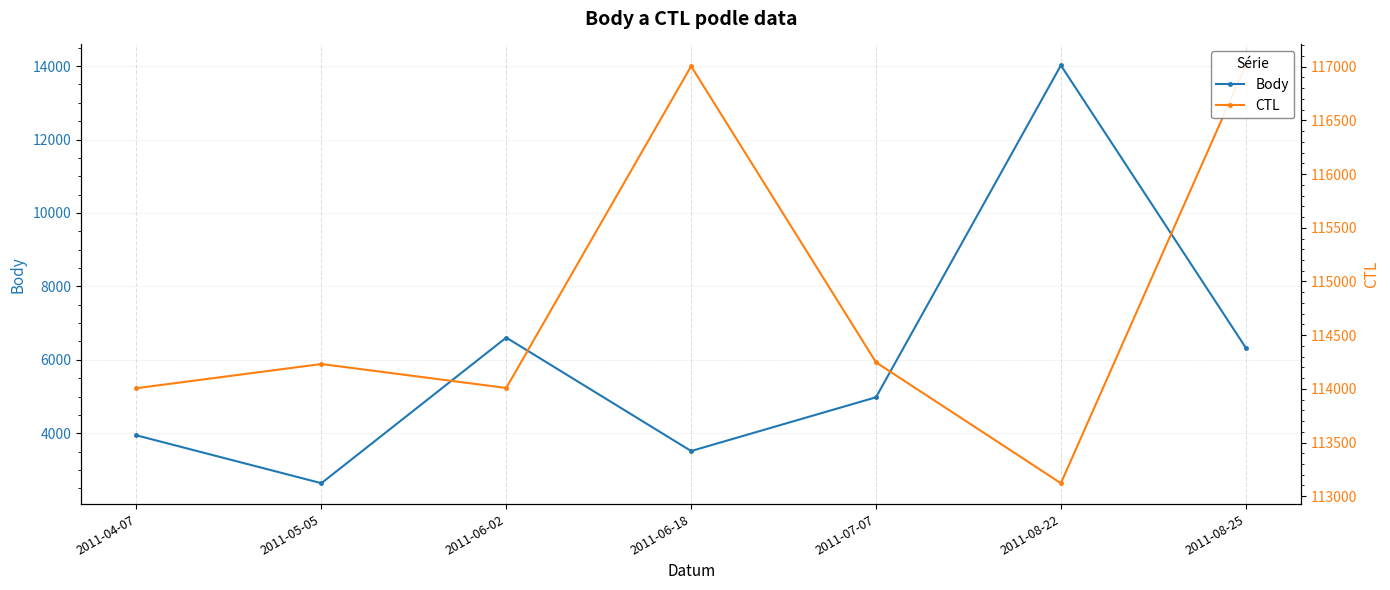

True or false: CTL and Body intersect in this chart.

False